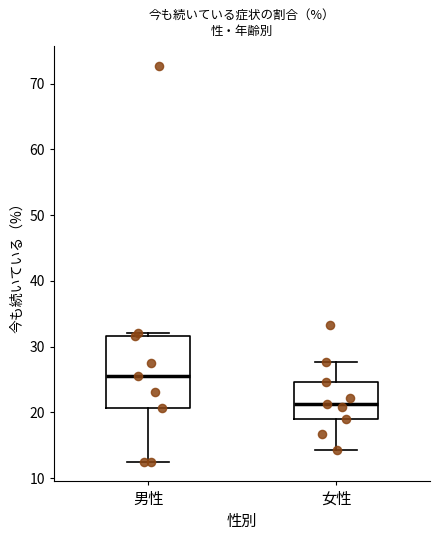

Where does the upper whisker of the box for 女性 end on the y-axis? The values are not printed on the chart, so give them approximately, as read against the axis.

28